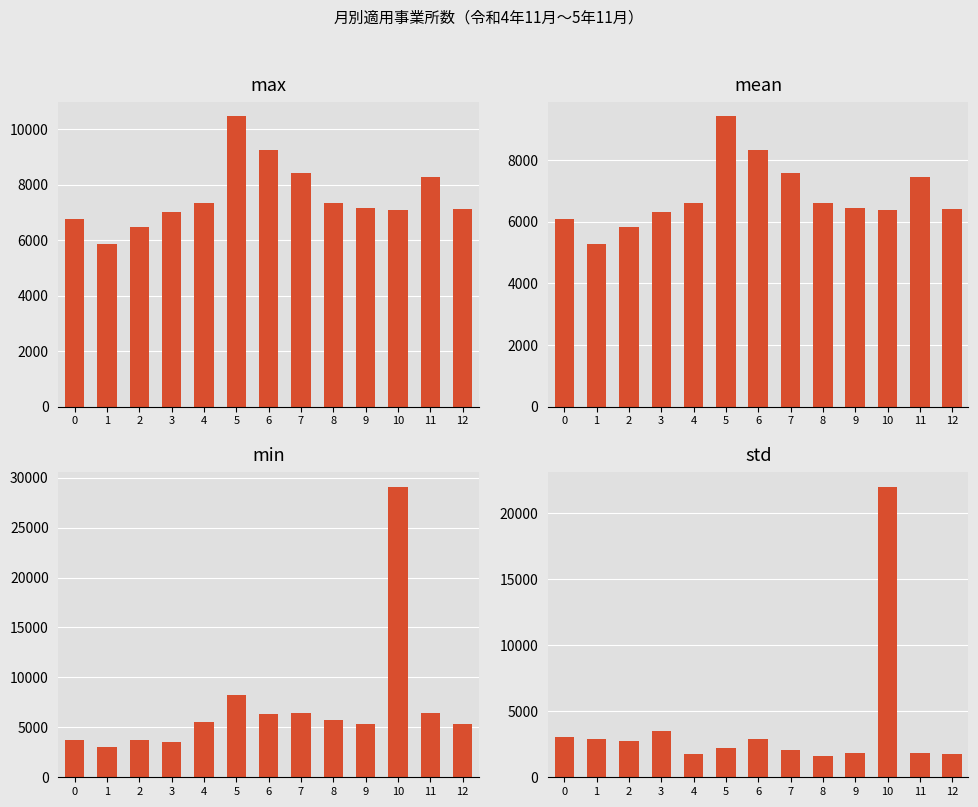

What is the difference between the std values at 5 and 7?

145.0